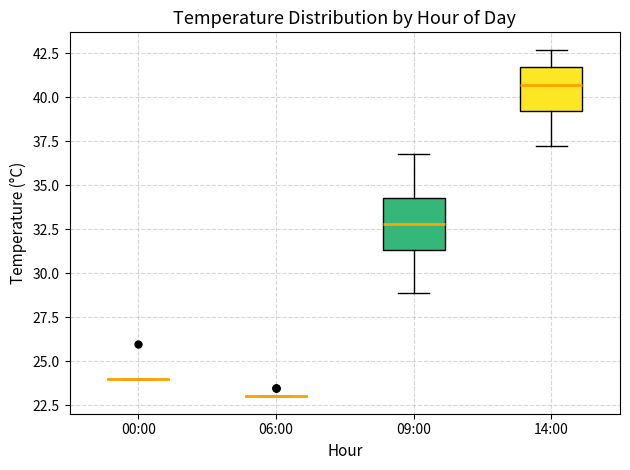

Where is the lower edge of the box for 09:00 on the y-axis? The values are not printed on the chart, so give them approximately, as read against the axis.

31.5